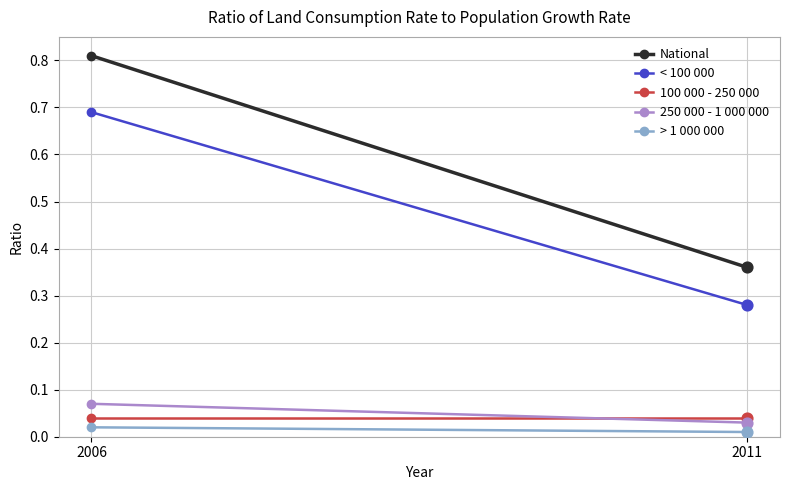

What is the total value across all series at 2011?

0.7